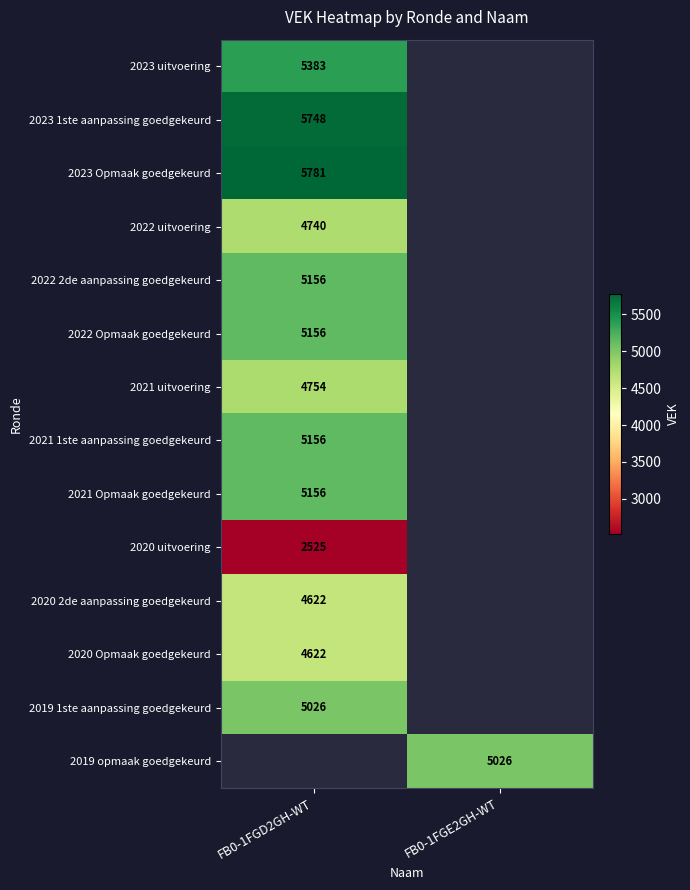

Is the value of 2020 Opmaak goedgekeurd at FB0-1FGD2GH-WT greater than the value of 2023 Opmaak goedgekeurd at FB0-1FGD2GH-WT?

No